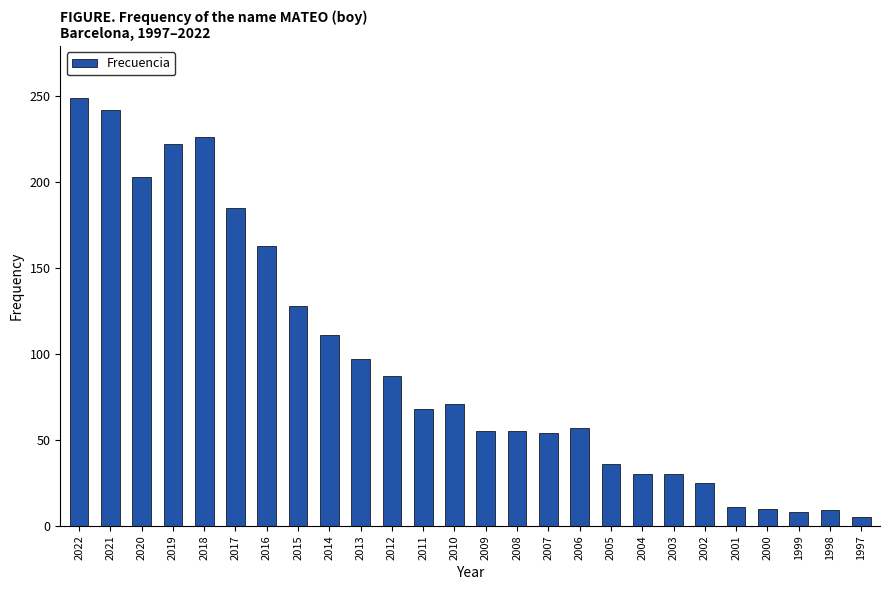

Approximately how many times larger is the value at 2005 compared to 2009?

0.7